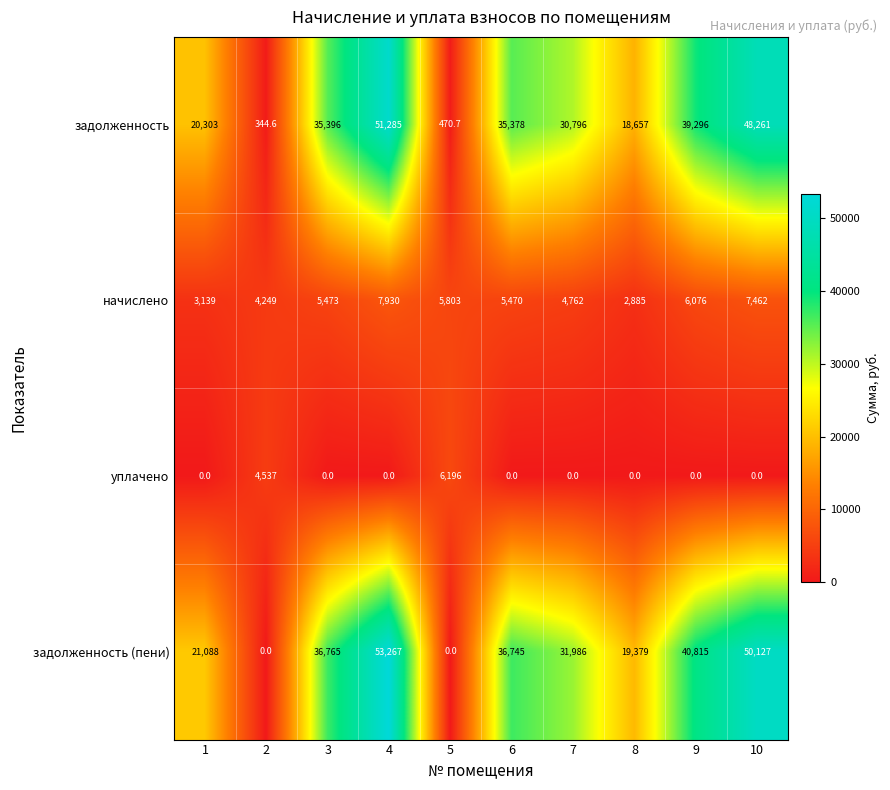

How many distinct data groups are displayed?

4